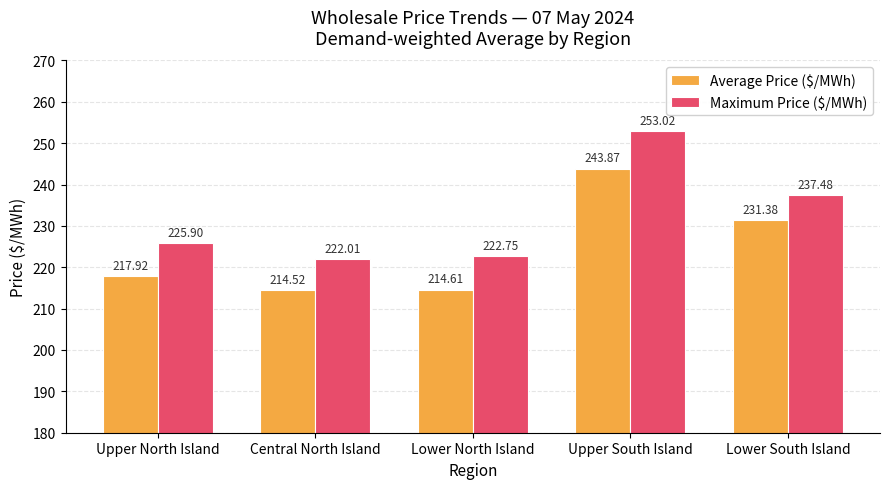

What are all the series names shown in the legend?

Average Price ($/MWh), Maximum Price ($/MWh)